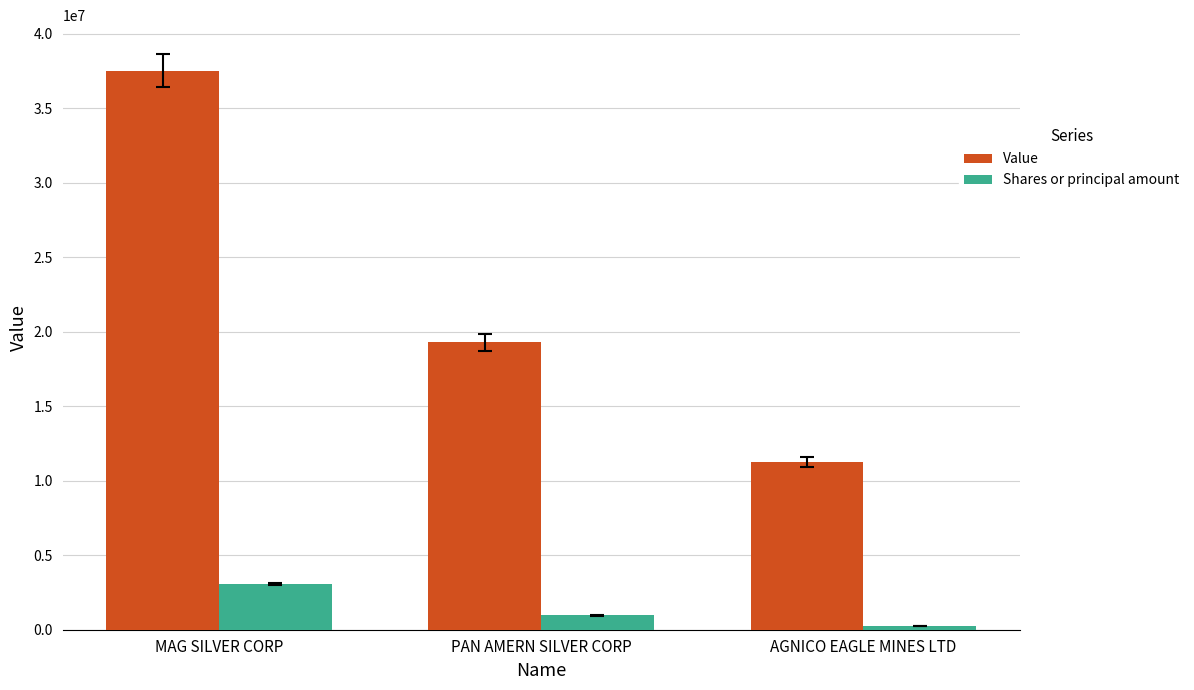

Reading right to left, transcribe all the data shown in this chart.

Value: AGNICO EAGLE MINES LTD=11267210	PAN AMERN SILVER CORP=19285452	MAG SILVER CORP=37516293
Shares or principal amount: AGNICO EAGLE MINES LTD=246224	PAN AMERN SILVER CORP=980450	MAG SILVER CORP=3074139